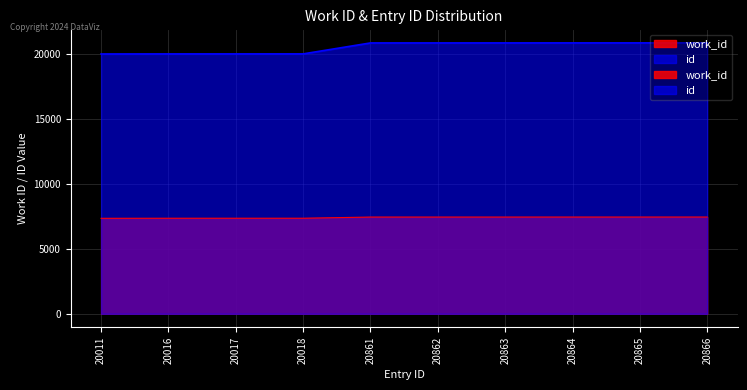

What is the average value of the work_id series?

7415